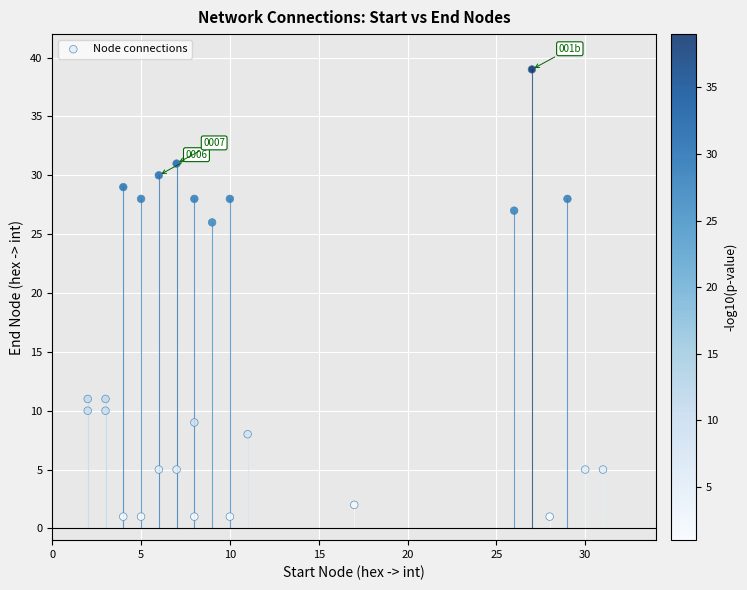

What is the range of X values (max minus min)?

29